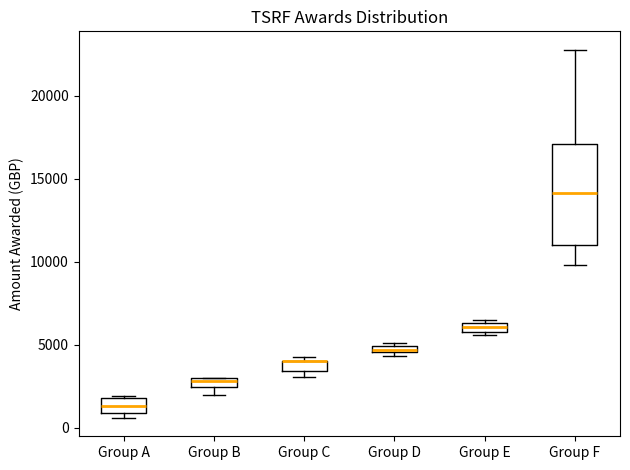

Which box is the tallest, from its lower edge to its upper edge?

Group F